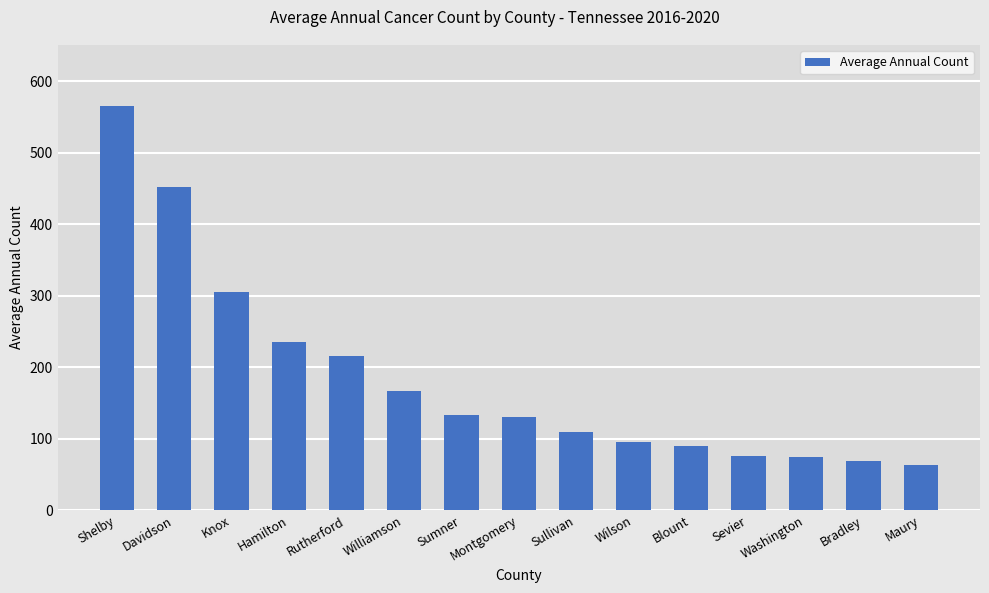

Are the bars grouped side by side (vs. stacked)?

No